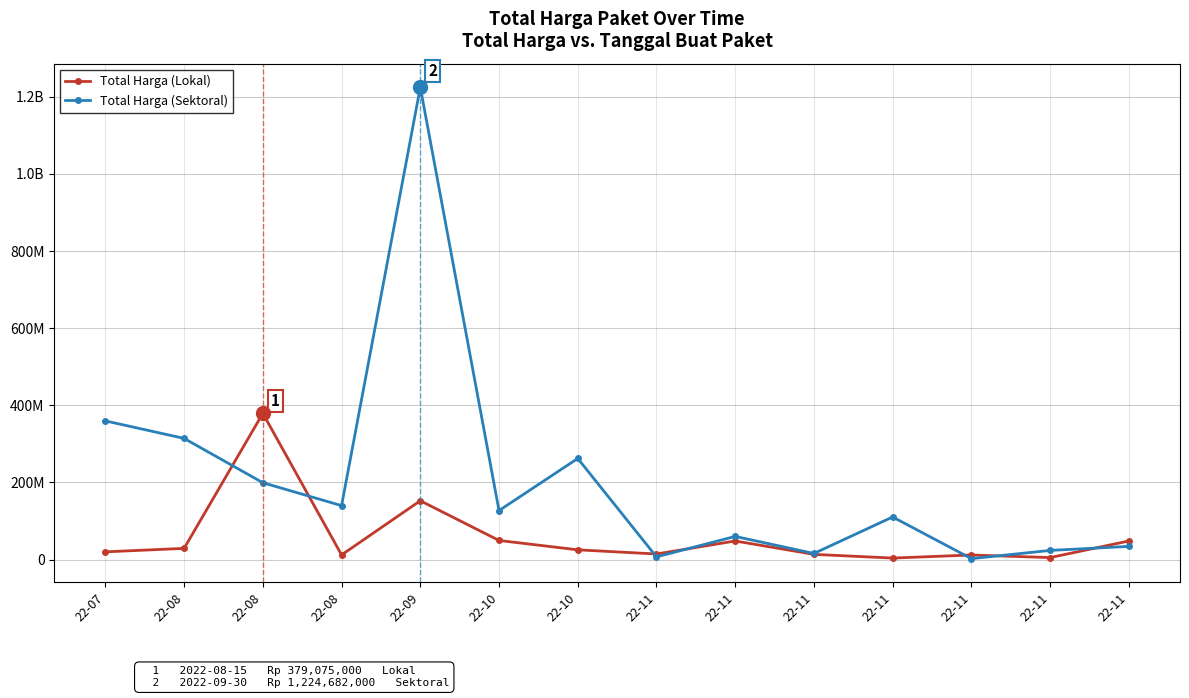

At which category does the chart reach its peak across all series?

22-09